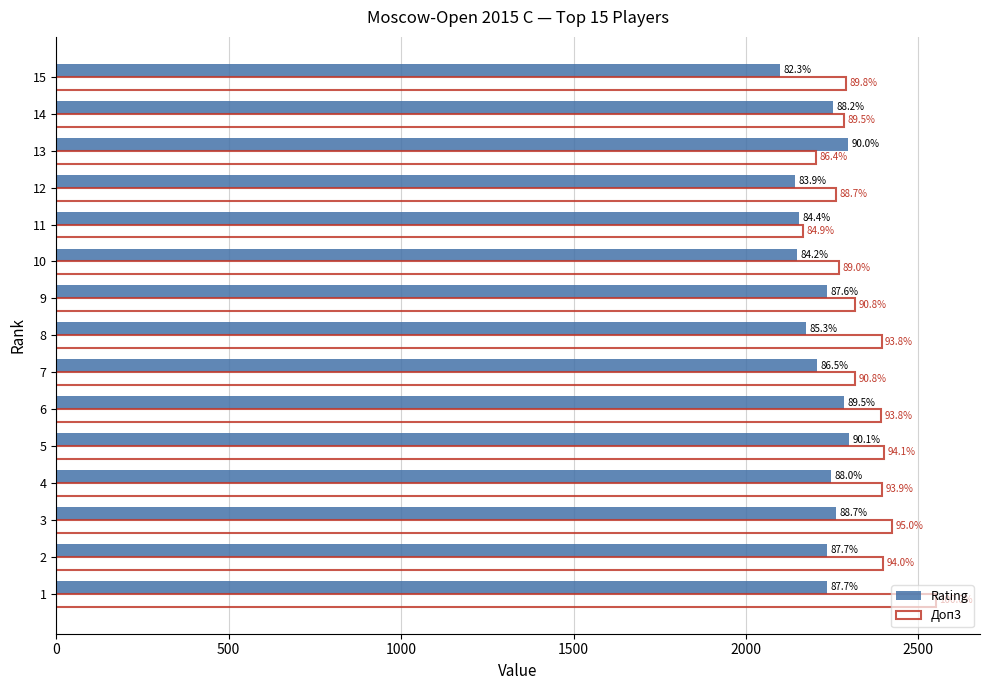

What are all the series names shown in the legend?

Rating, Доп3